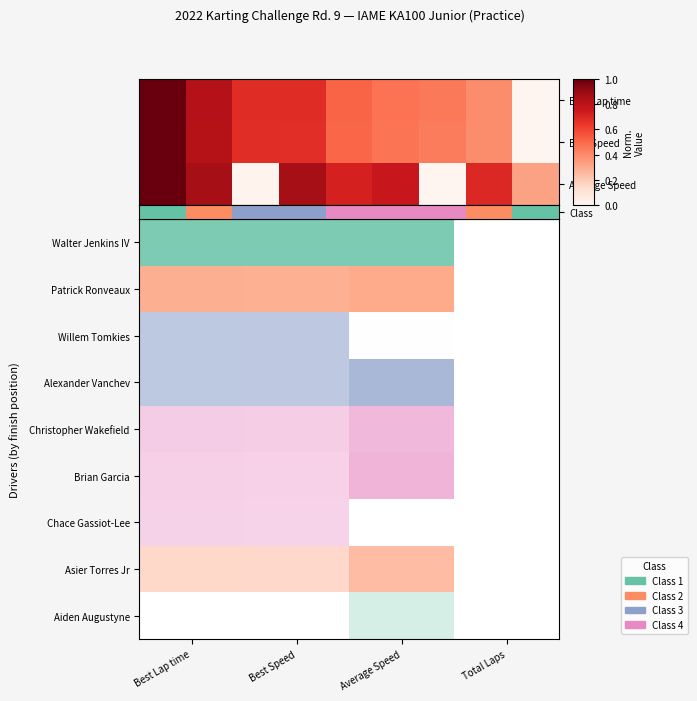

At which category does the chart reach its peak across all series?

Best Lap time